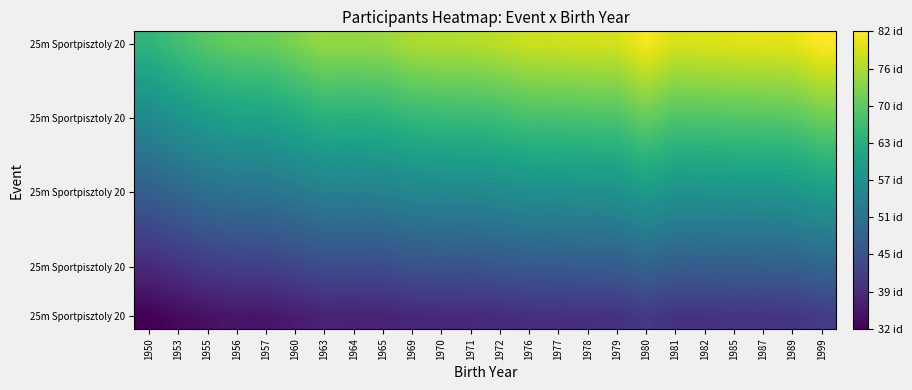

At which category does the chart reach its minimum across all series?

1950